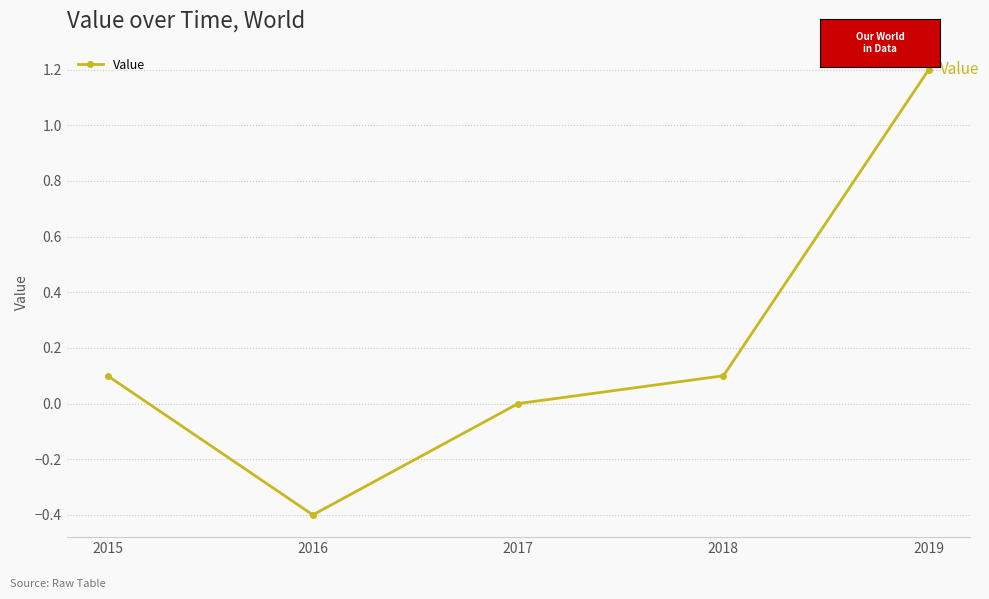

What is the value of the 2nd point from the left?

-0.4